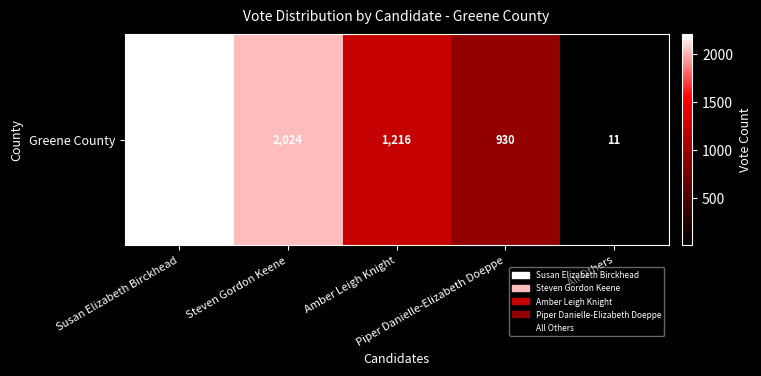

What is the average value?

1277